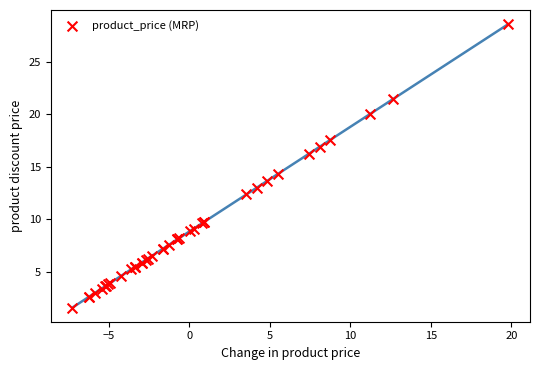

What Y value in the scatter plot is closest to 15?

14.3